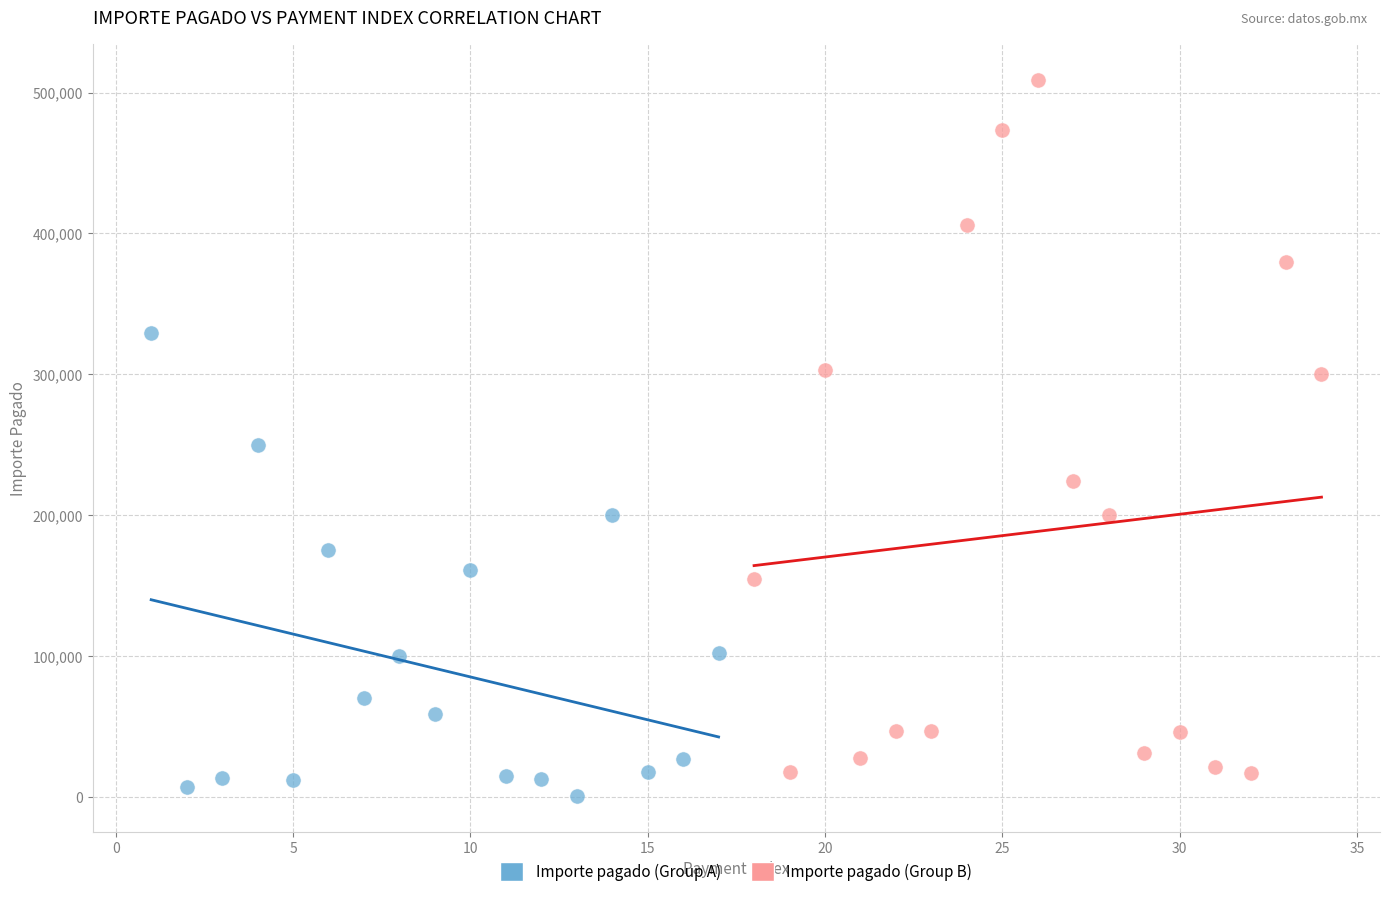

Which series reaches the maximum Y coordinate?

Importe pagado (Group B)